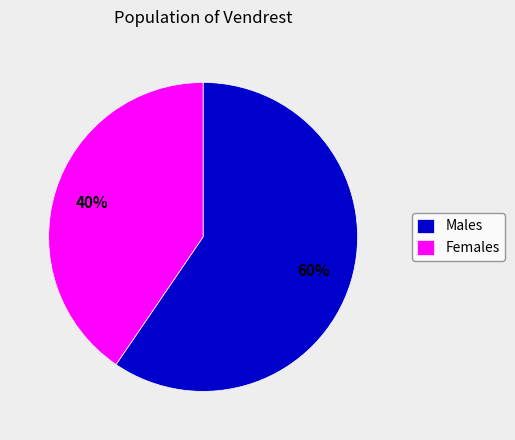

True or false: Females accounts for 40% of the total.

True